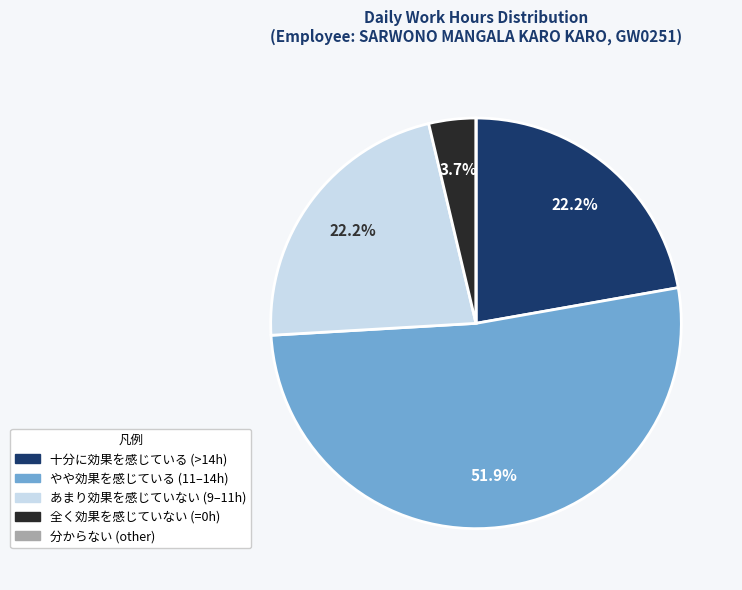

Is there a majority slice in this chart?

Yes